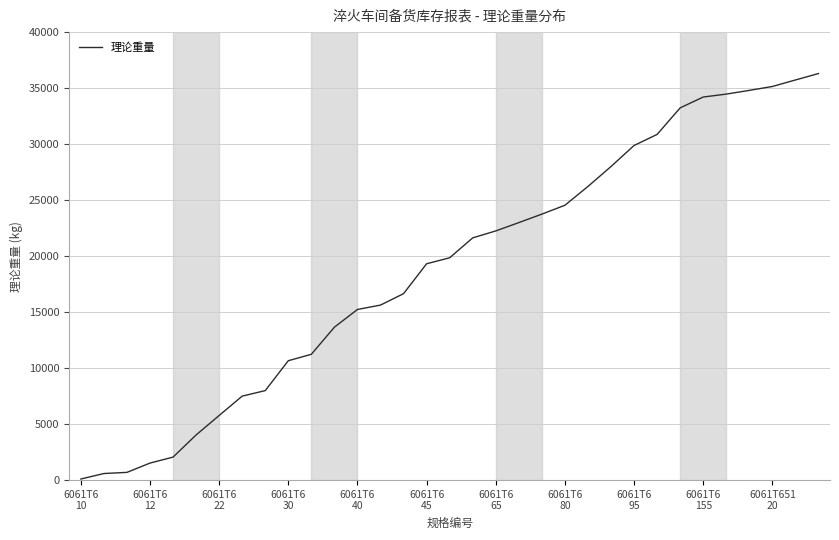

What is the difference between the maximum and minimum values?

36200.4